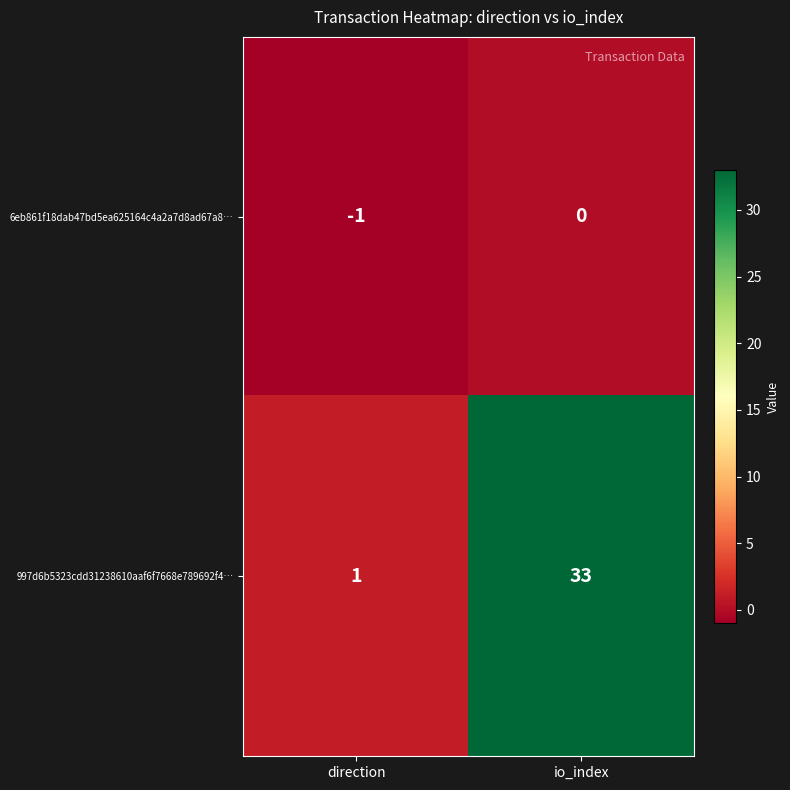

At how many categories does at least one series exceed 0?

2